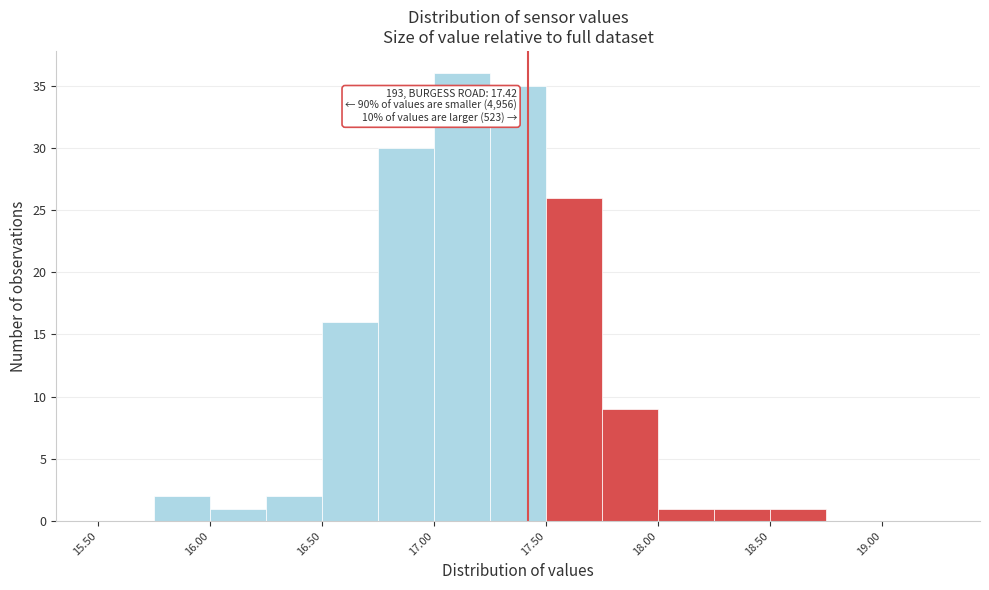

Over which range of the x-axis is the bar tallest?

17.00 to 17.25